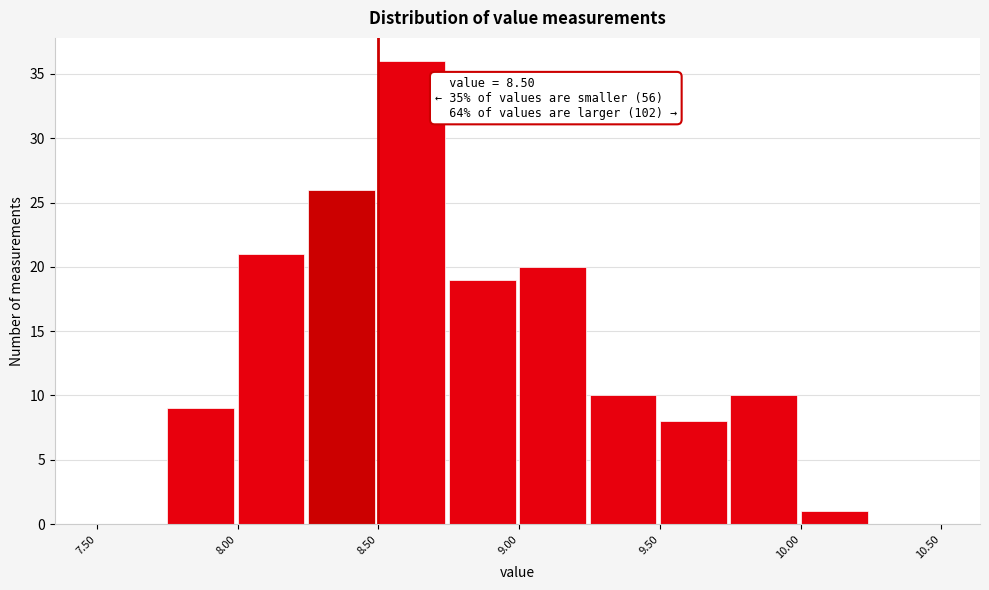

Which range on the x-axis has the tallest bar?

8.50 to 8.75